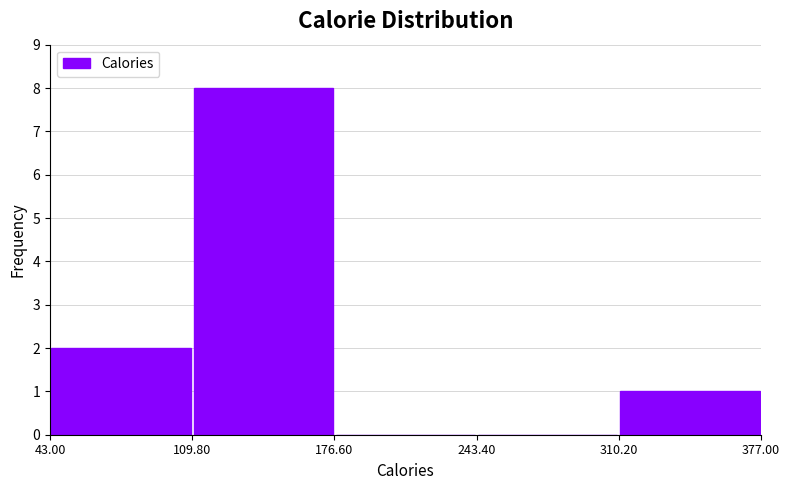

Over which range of the x-axis is the bar tallest?

109.80 to 176.60